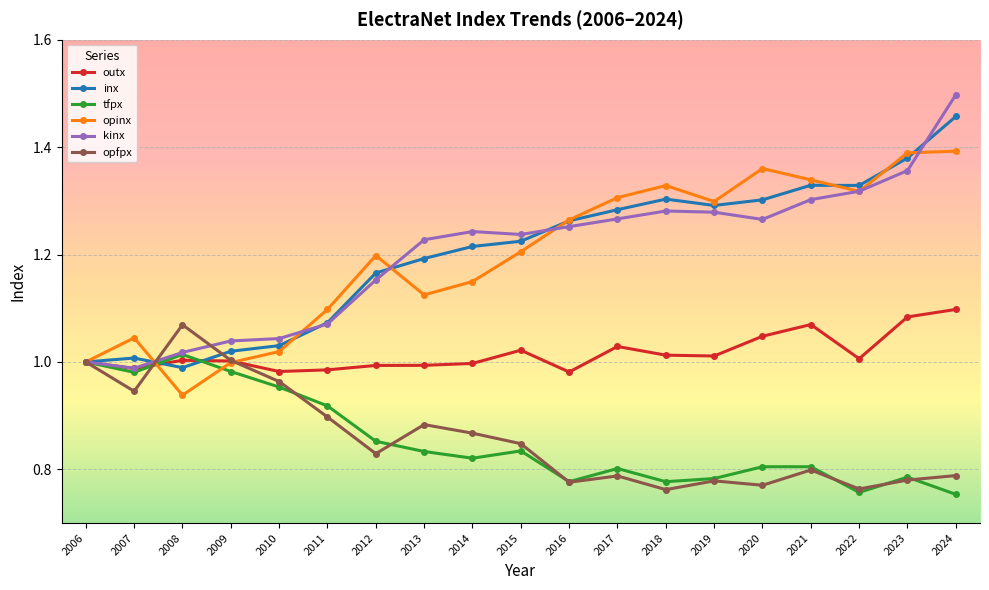

Where is the first local maximum for tfpx?

2008